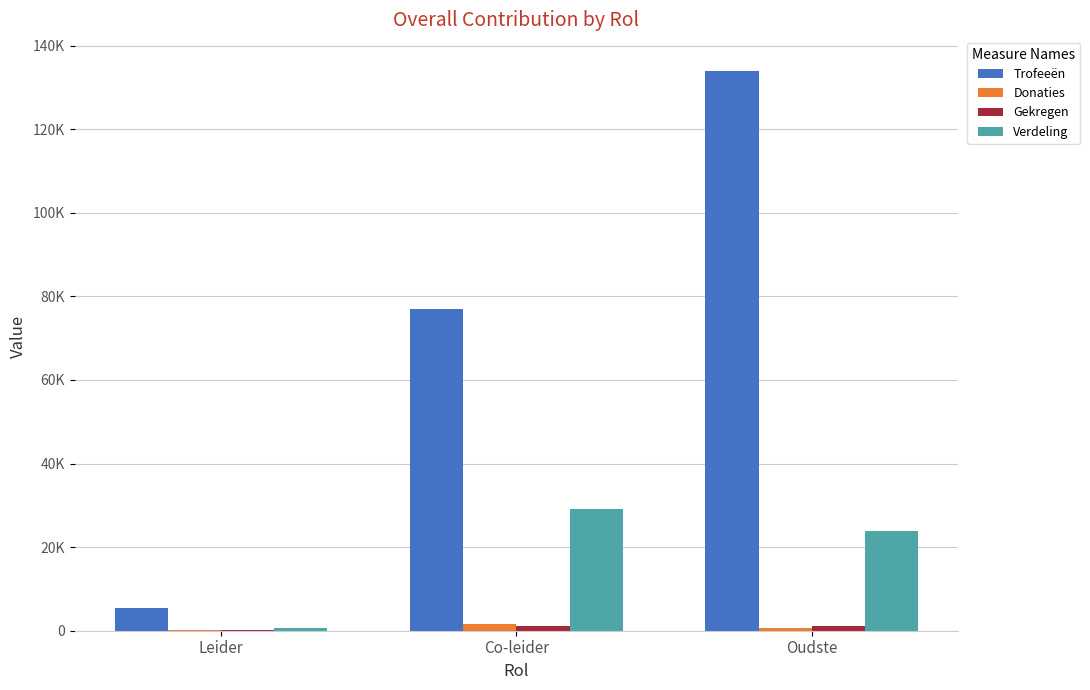

The Donaties series shows 828 at Oudste. True or false?

False